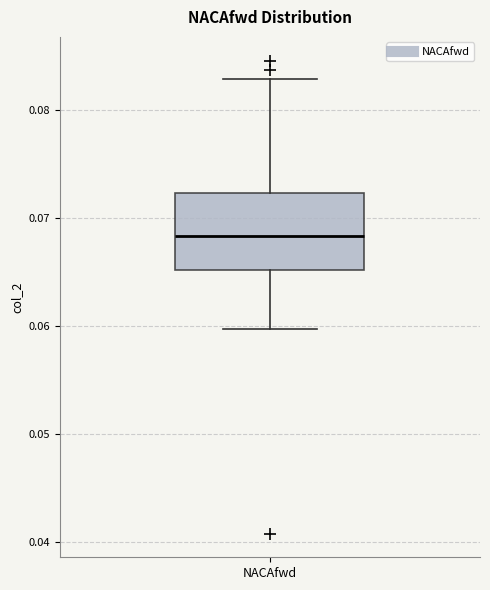

Where does the upper whisker of the box for NACAfwd end on the y-axis? The values are not printed on the chart, so give them approximately, as read against the axis.

0.083